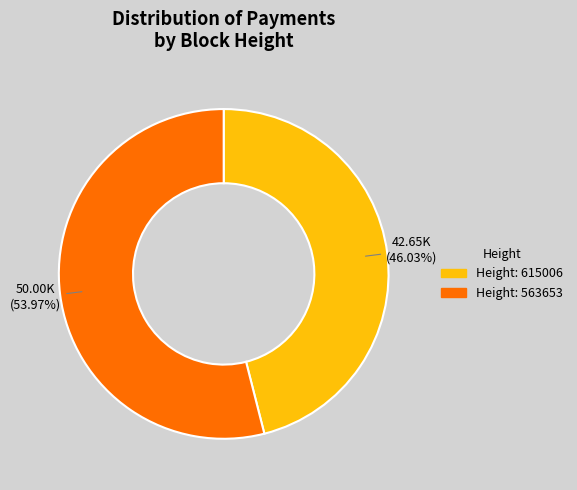

To the nearest percent, what is the difference between the largest and smallest slice percentages?

8%